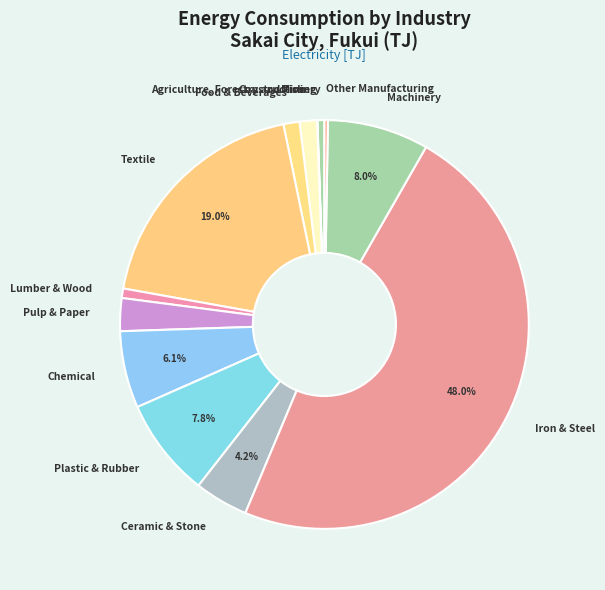

Do Food & Beverages and Agriculture, Forestry and Fishery together represent more than half of the pie?

No